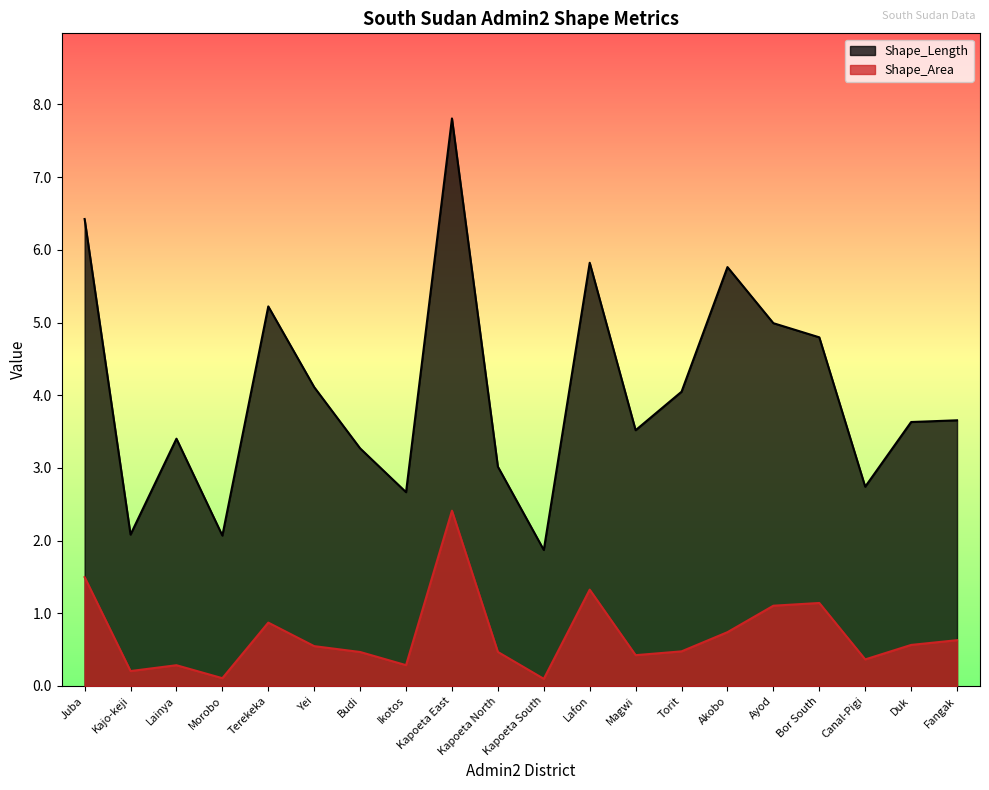

How many values in the Shape_Length series exceed 3?

15